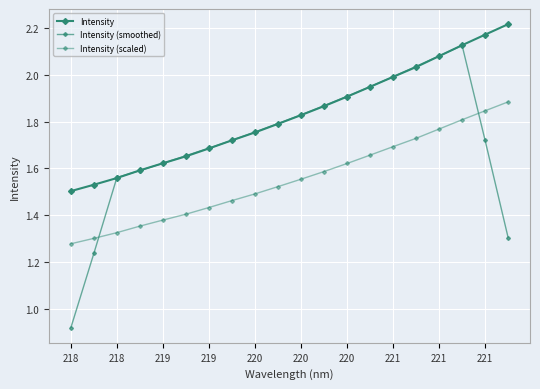

True or false: Intensity (scaled) has more than 2 points higher than both neighbors.

False